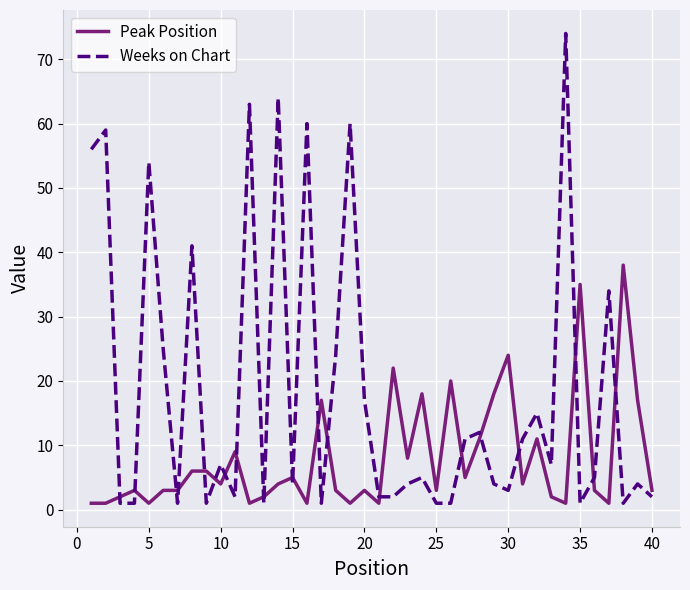

Rank the series by their maximum value, from lowest to highest.

Peak Position, Weeks on Chart